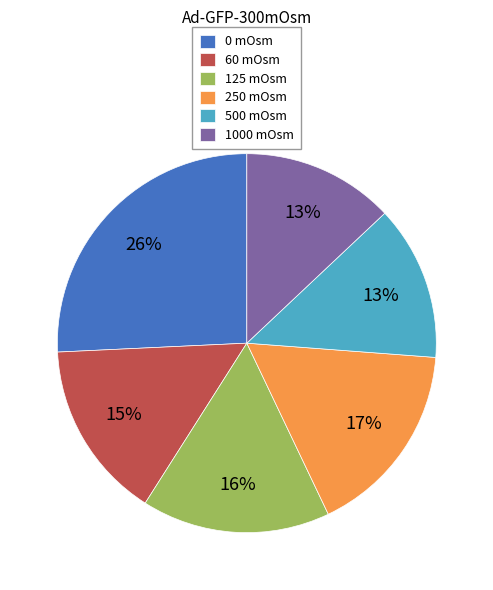

To the nearest percent, what percentage of the pie is 125 mOsm?

16%